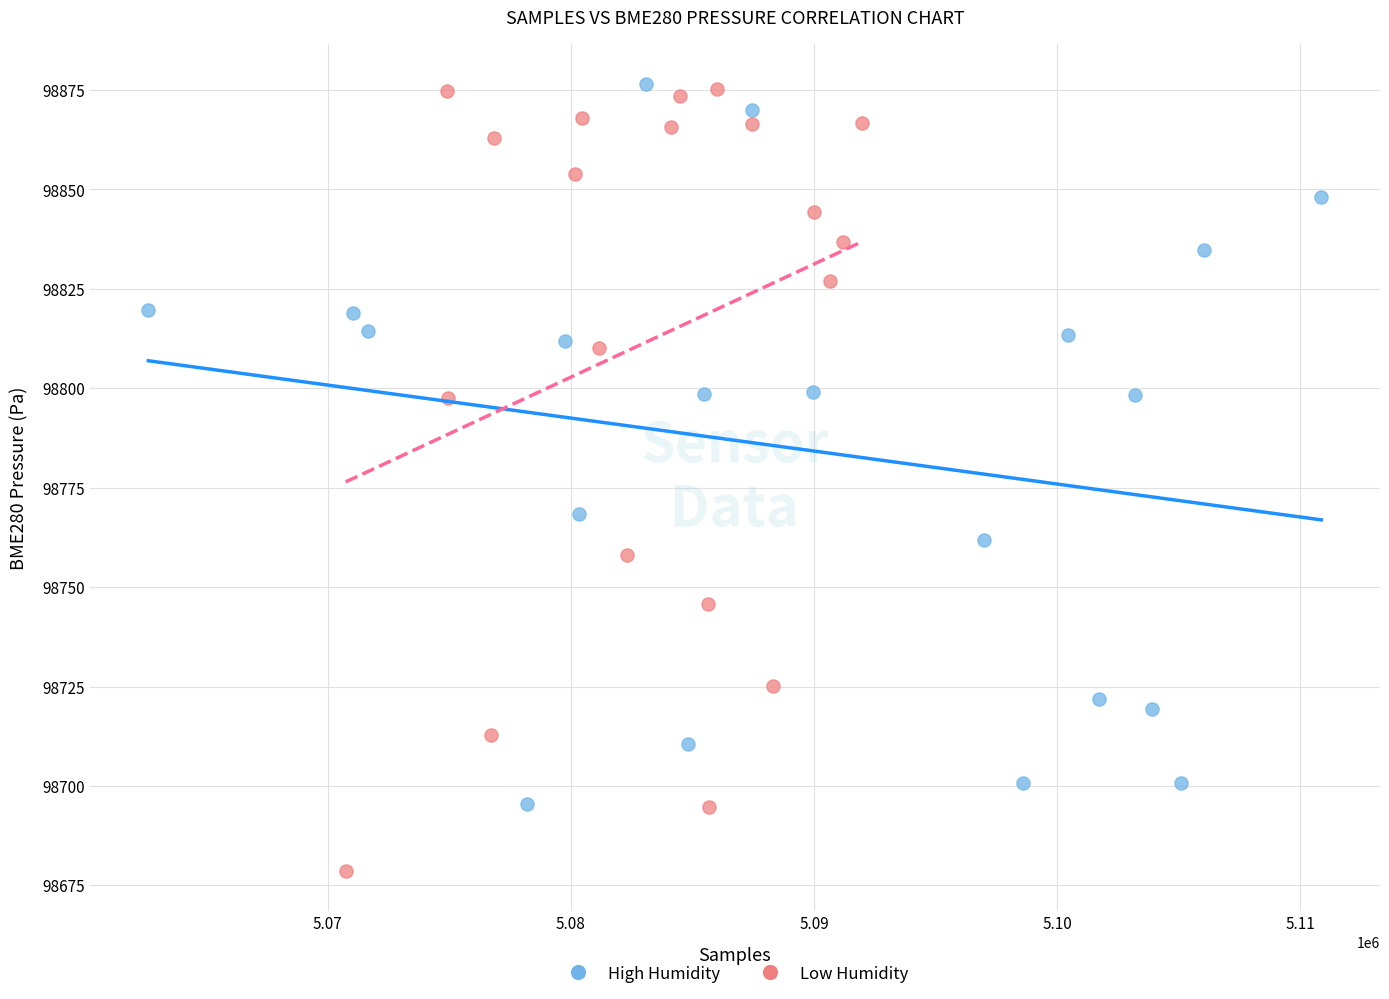

Which series contains the lowest Y value?

Low Humidity